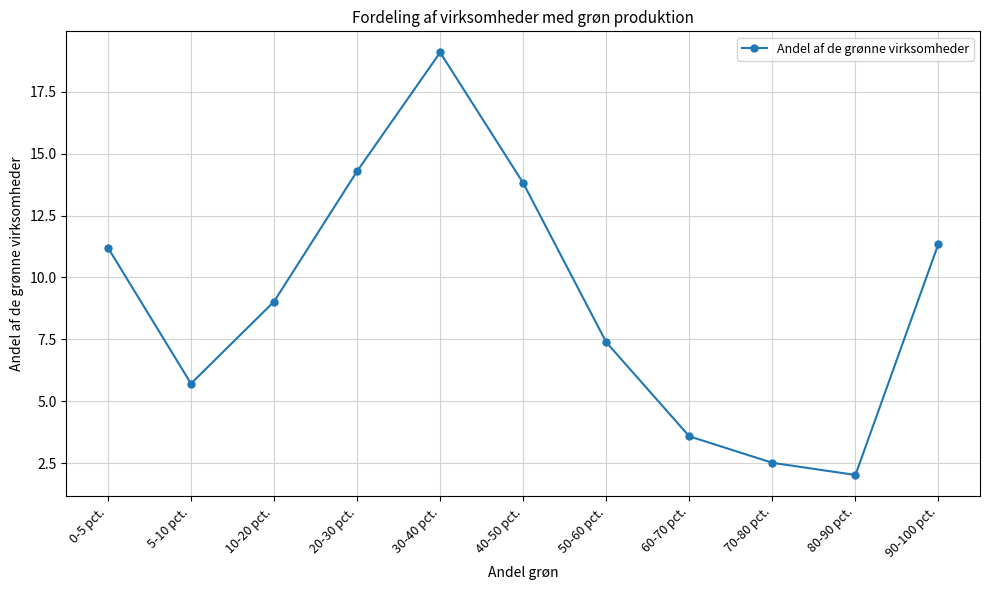

At which category does the data reach its first local valley?

5-10 pct.